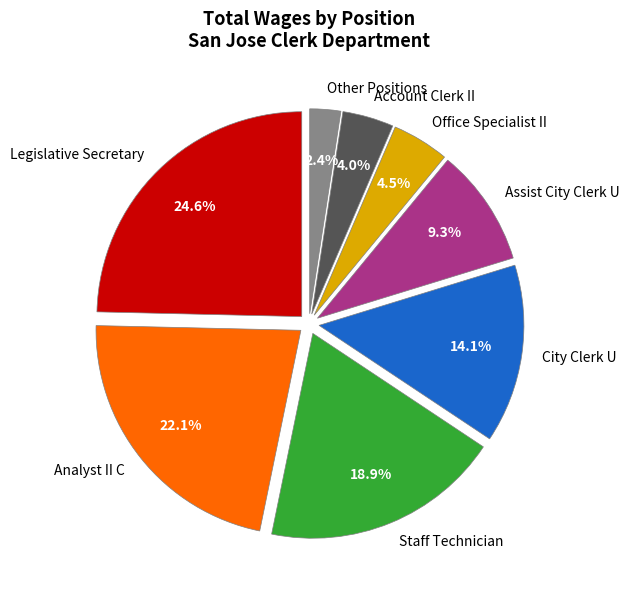

How much of the chart is everything except Staff Technician?

81.1%